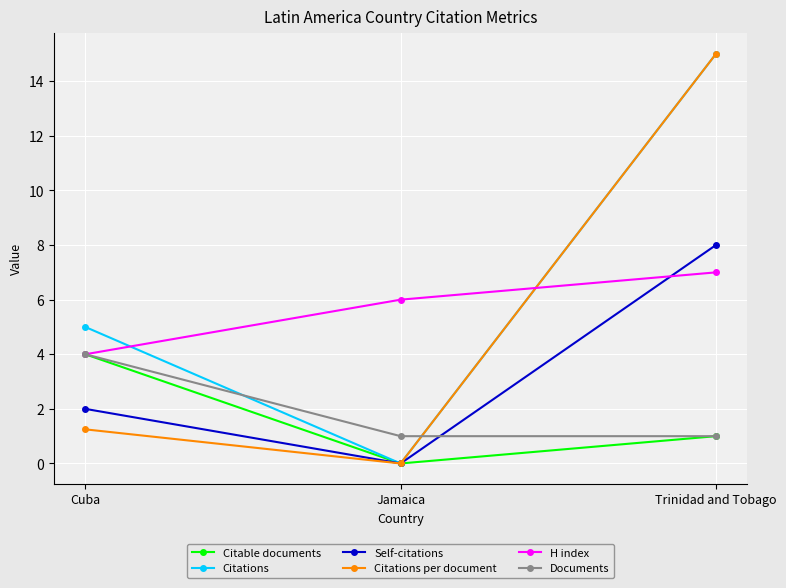

What is the approximate value of Citable documents at Cuba?

4.0